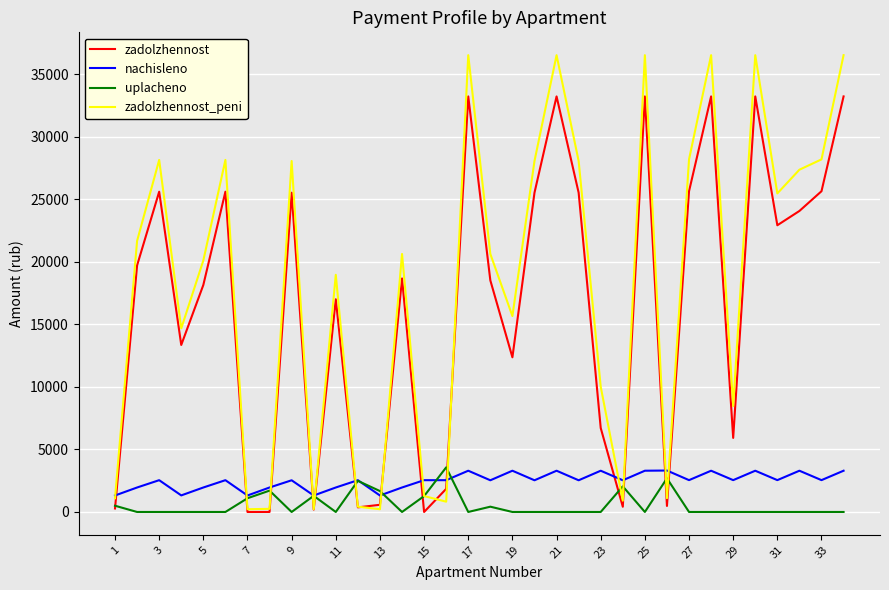

How many lines are shown in the chart?

4